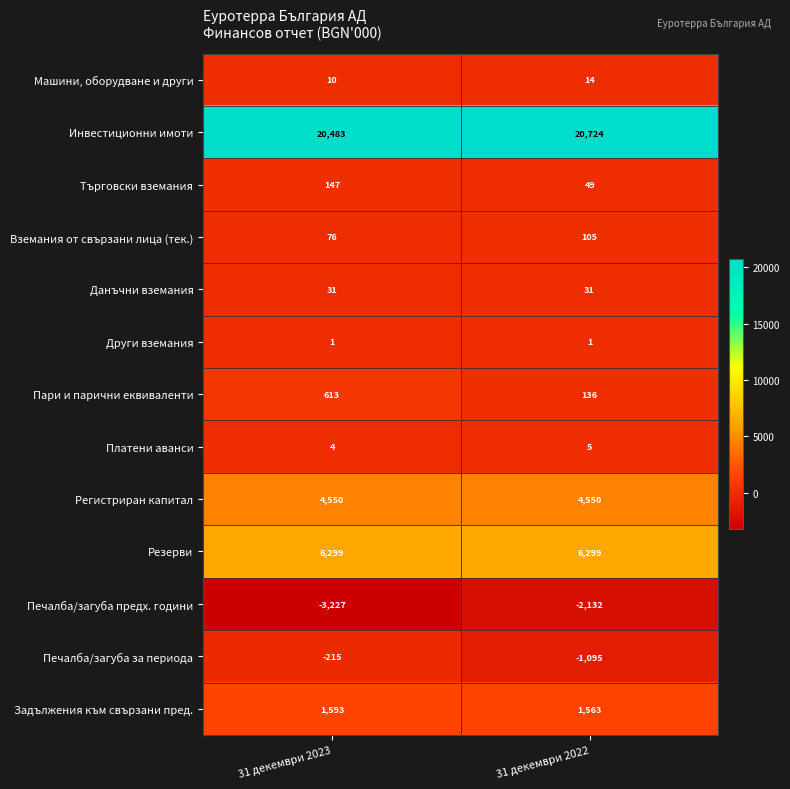

Is the value of Печалба/загуба за периода at 31 декември 2023 greater than the value of Други вземания at 31 декември 2023?

No